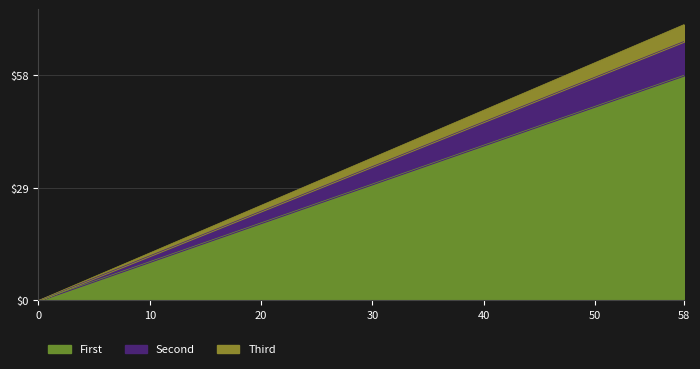

Which series has the largest range (max minus min)?

First